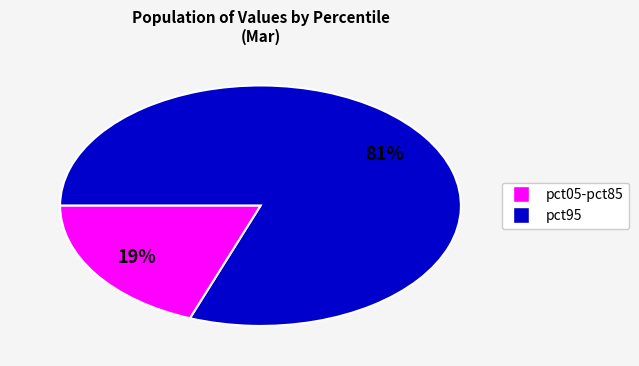

Which category has the biggest portion of the pie?

pct95